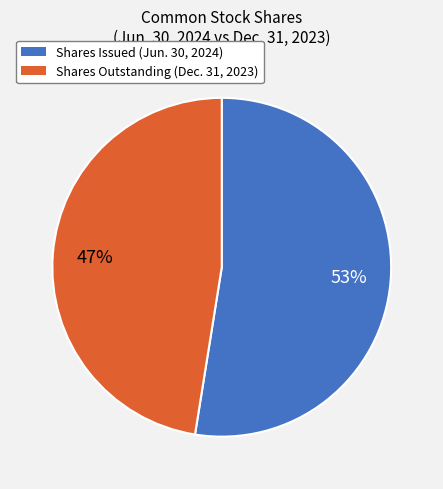

Does any single category account for the majority?

Yes